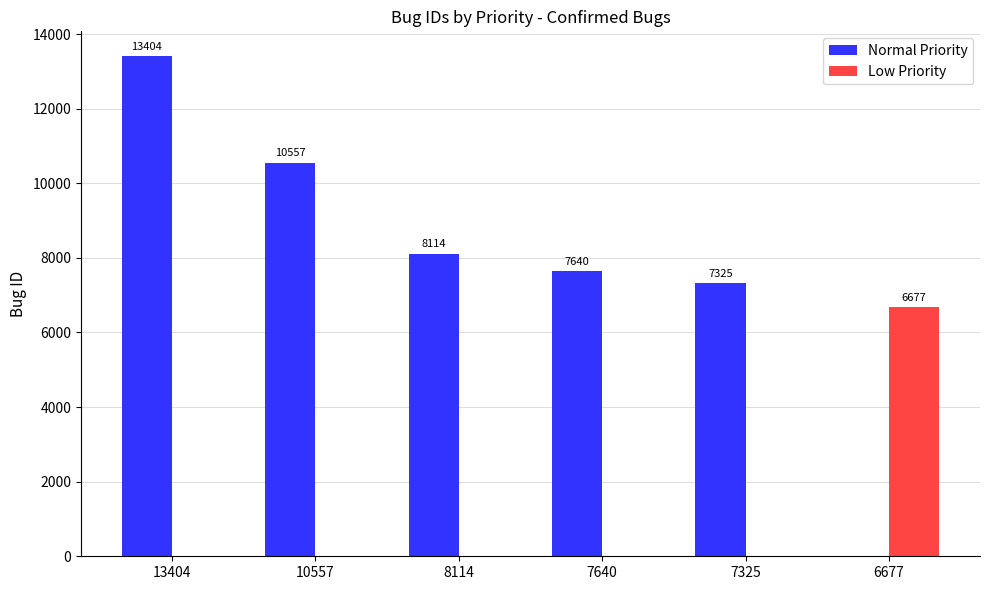

Which series has the largest total across all categories?

Normal Priority